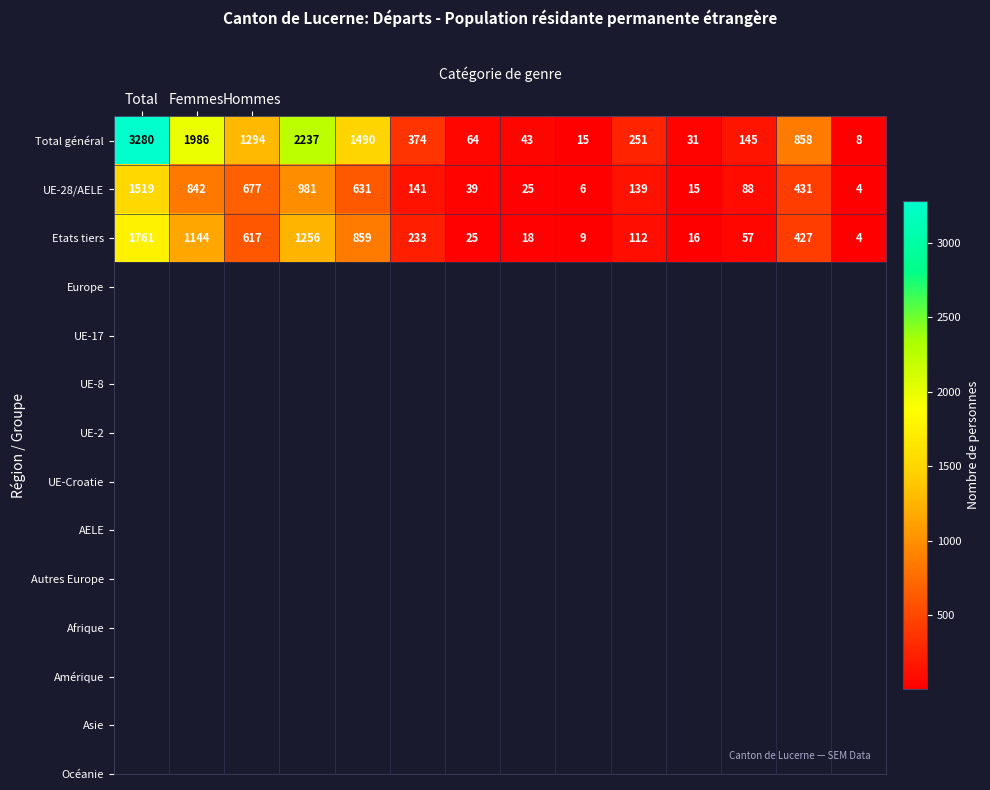

What is the minimum value shown in the chart?

4